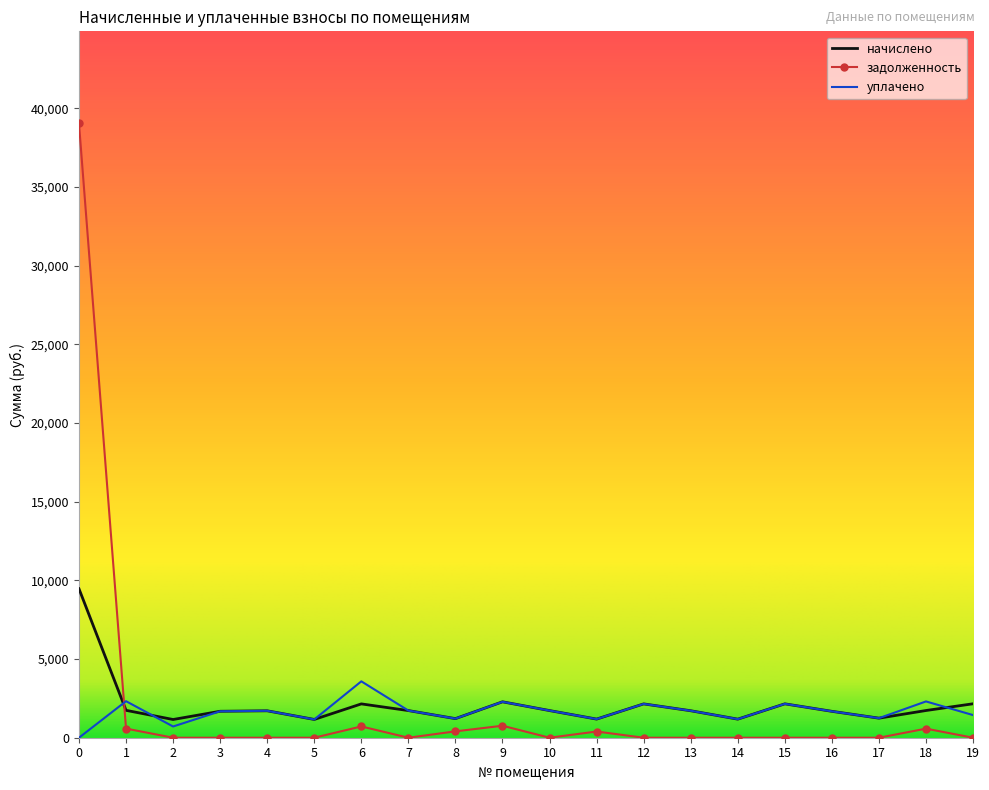

The уплачено series shows 562.9 at 12. True or false?

False